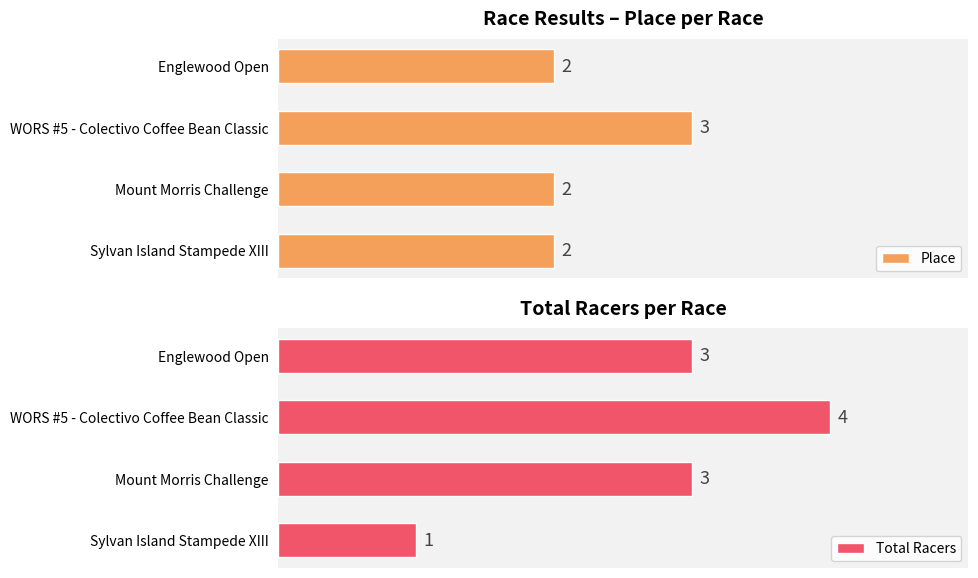

List the series in order of their peak value, highest first.

Total Racers, Place